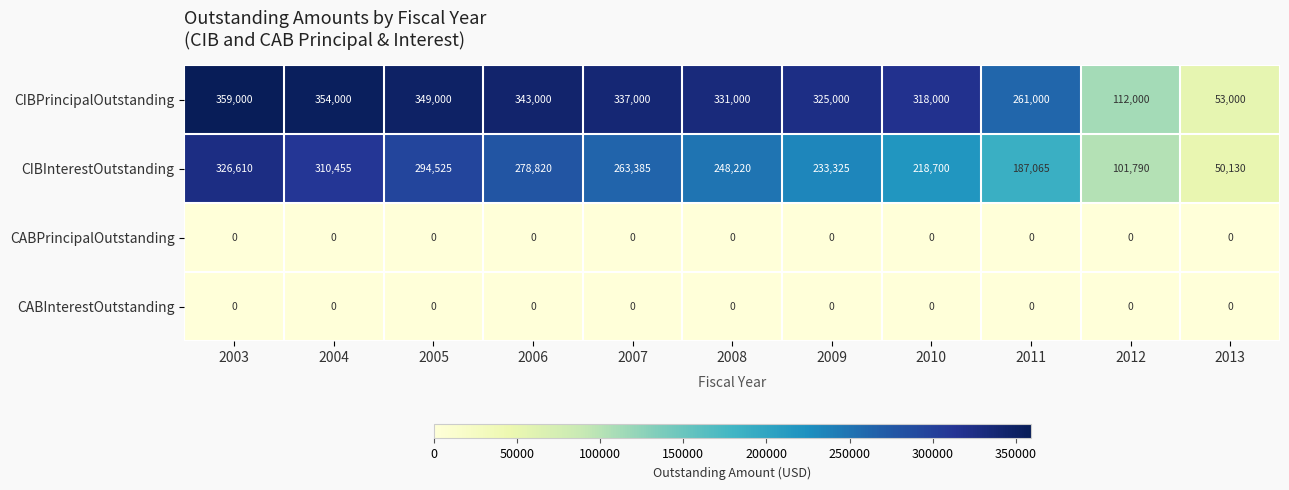

The CABInterestOutstanding series shows 0 at 2005. True or false?

True